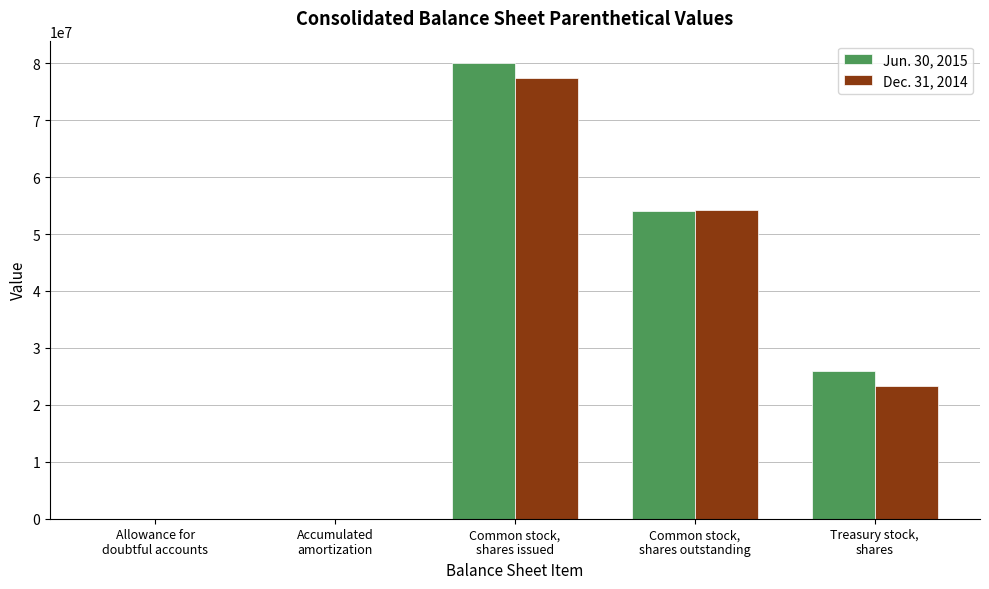

Which series has the widest spread of values?

Jun. 30, 2015